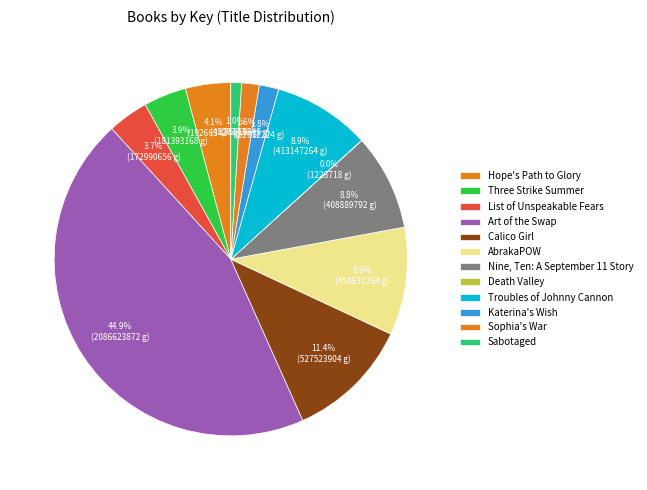

How many slices are in this pie chart?

12